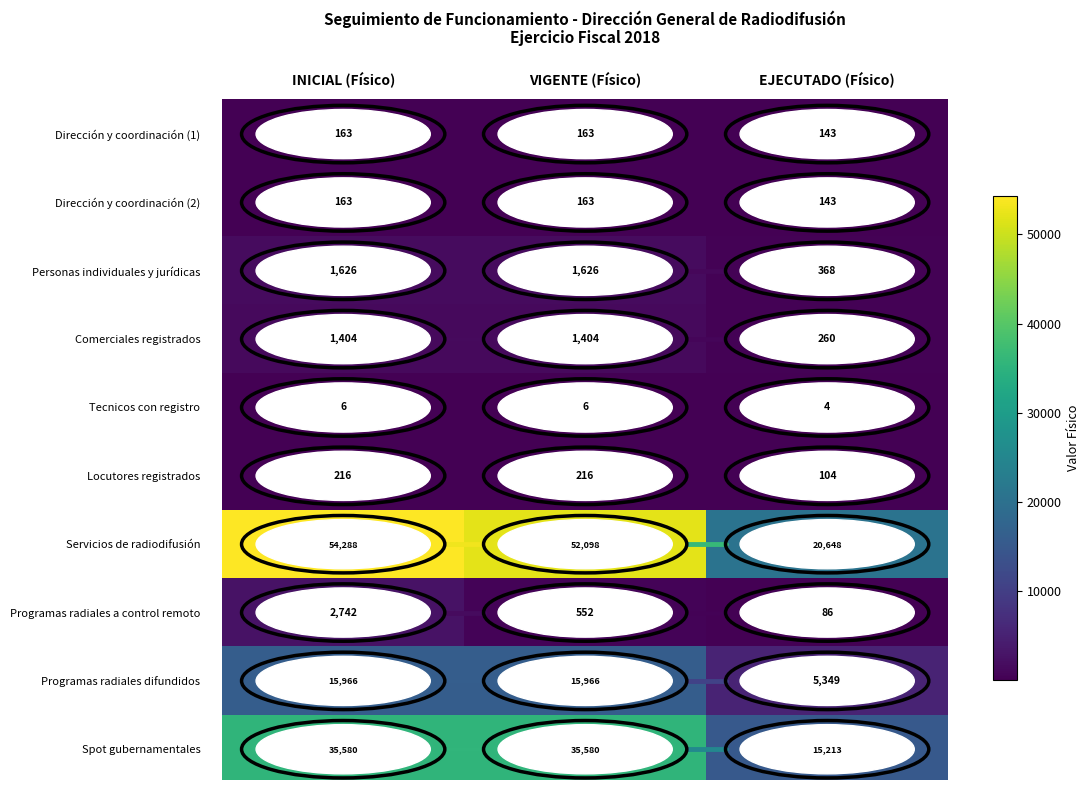

What is the difference between the Dirección y coordinación (2) values at EJECUTADO (Físico) and INICIAL (Físico)?

20